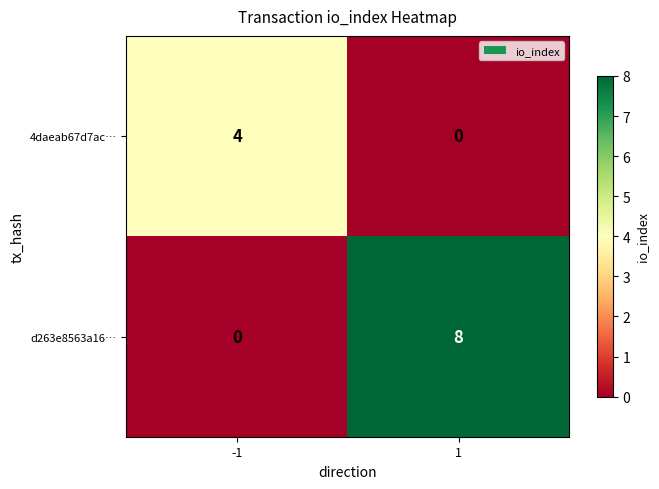

Rank the series by their maximum value, from highest to lowest.

d263e8563a16…, 4daeab67d7ac…